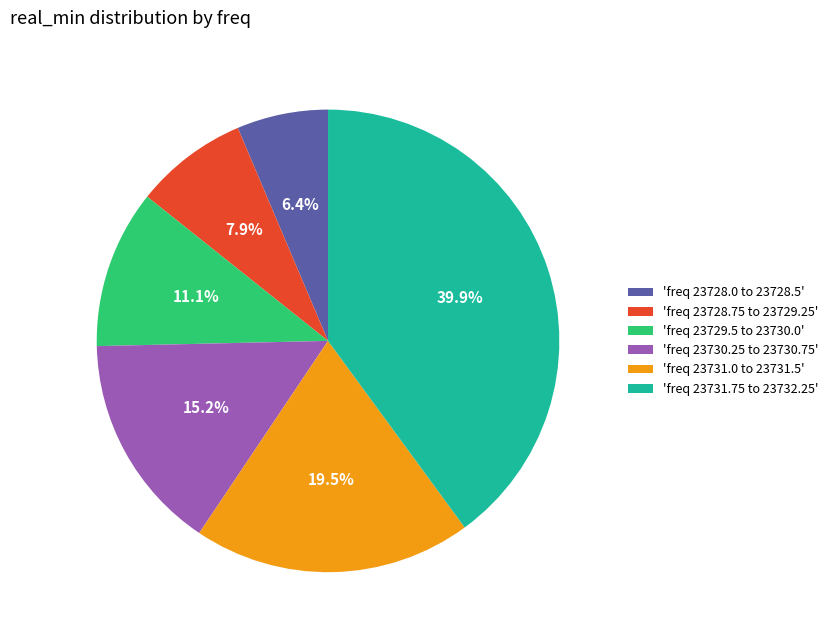

Between 'freq 23731.0 to 23731.5' and 'freq 23729.5 to 23730.0', which is larger?

'freq 23731.0 to 23731.5'